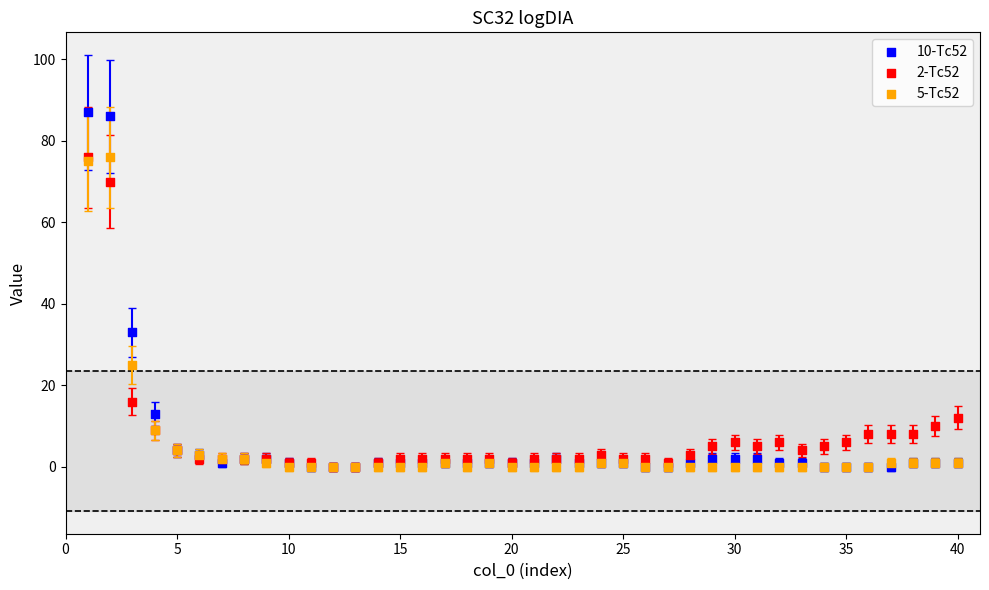

What are all the series names shown in the legend?

10-Tc52, 2-Tc52, 5-Tc52